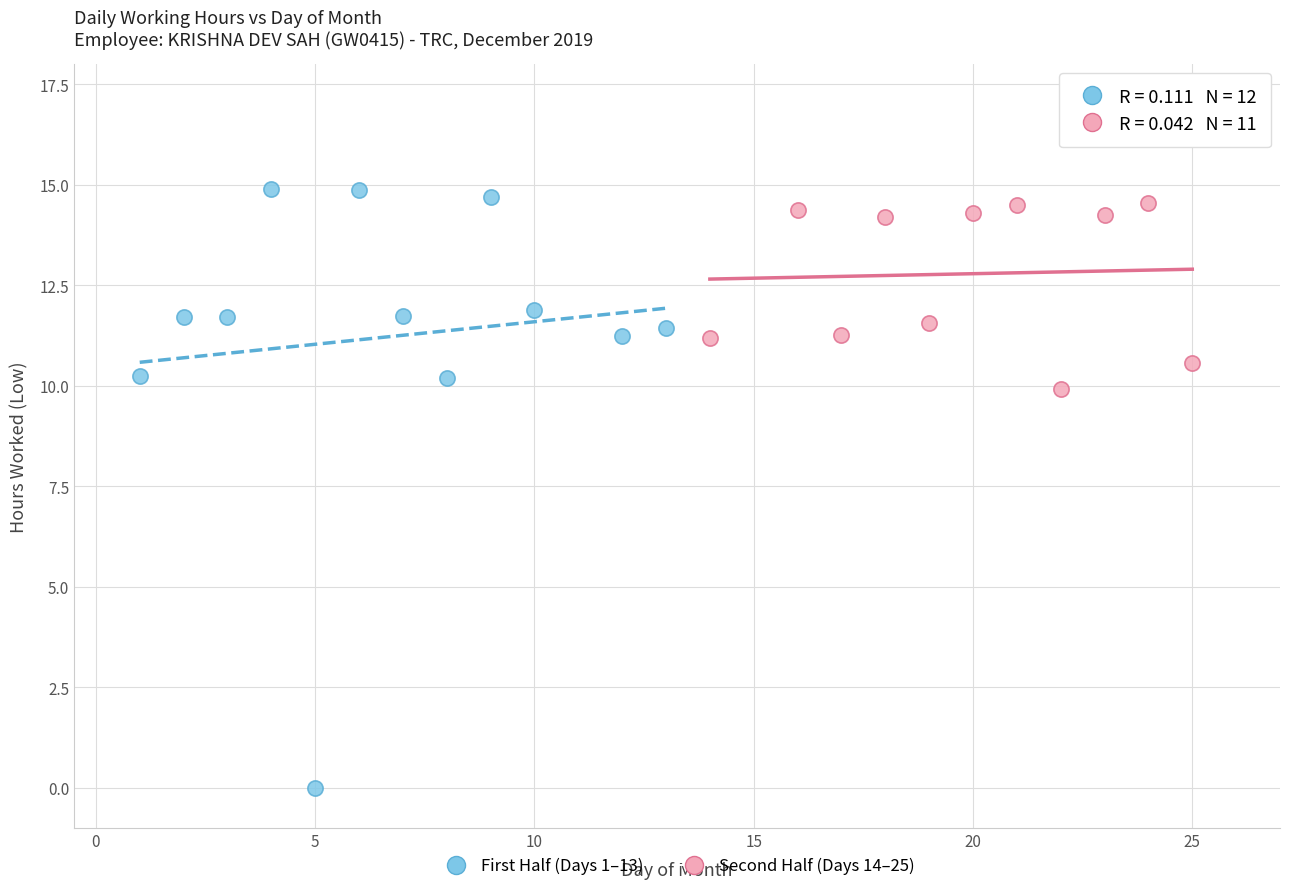

Which series has the largest Y range (max minus min)?

First Half (Days 1–13)